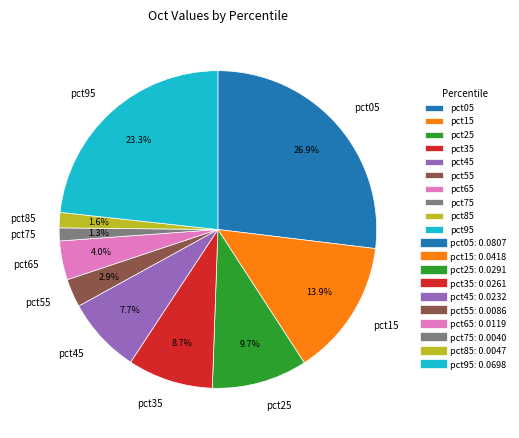

What is the total percentage of pct45 and pct35?

16.4%